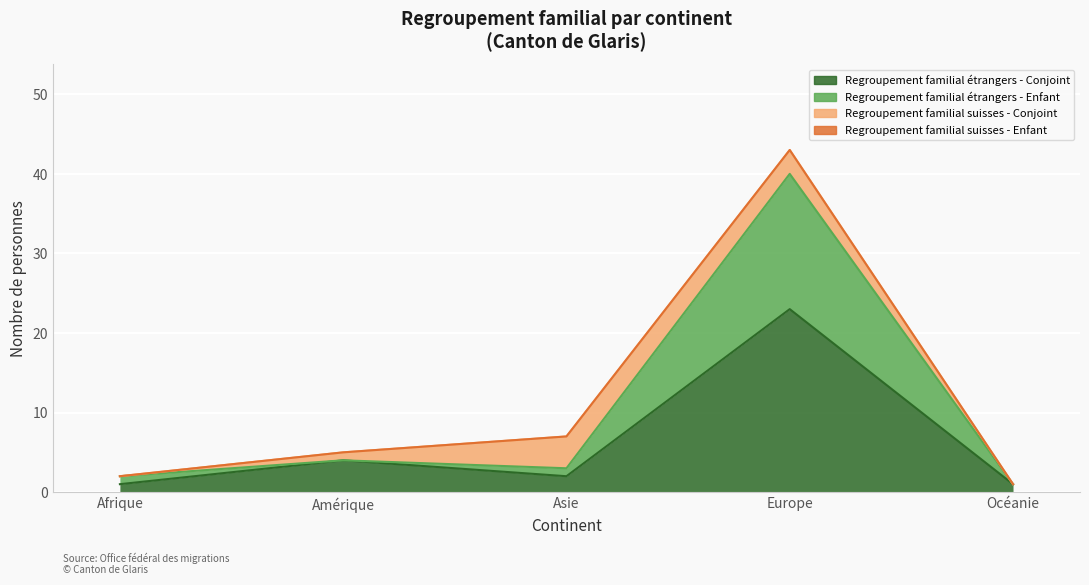

True or false: Regroupement familial étrangers - Conjoint has a value of 1 at Afrique.

True